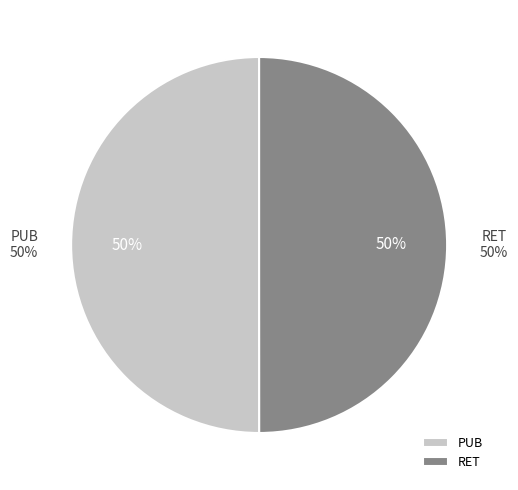

Combined, what portion of the pie is PUB and RET?

100.0%